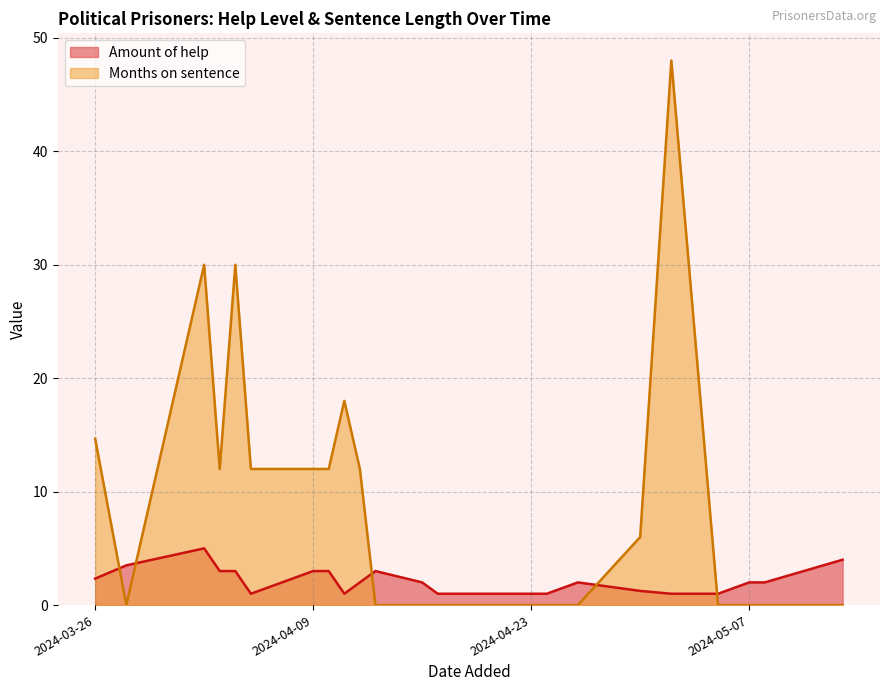

Rank the series at 21 from highest to lowest value.

Amount of help, Months on sentence